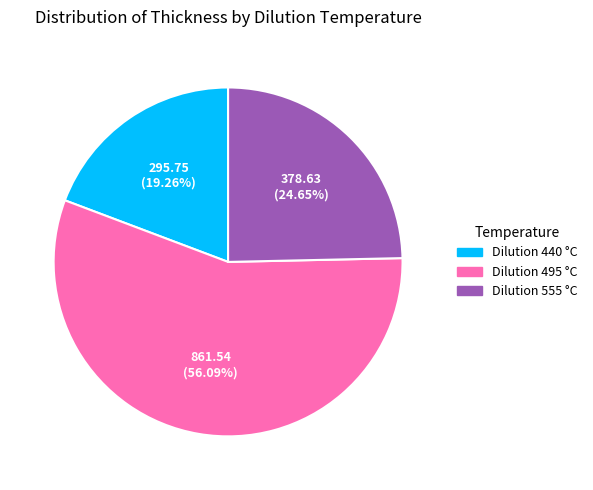

The Dilution 495 °C slice represents 22% of the pie. True or false?

False